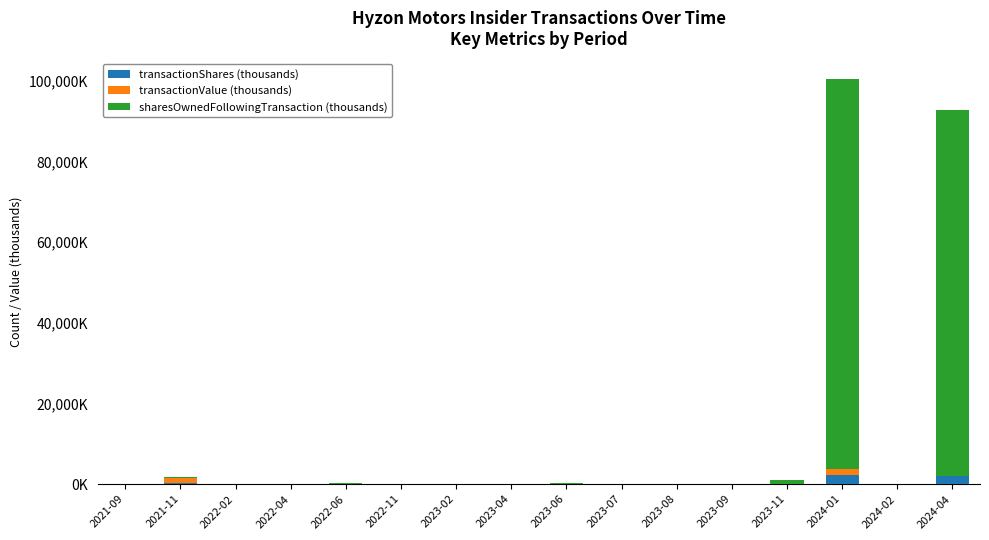

Is it true that transactionShares (thousands) equals 286.2 at 2021-11?

False